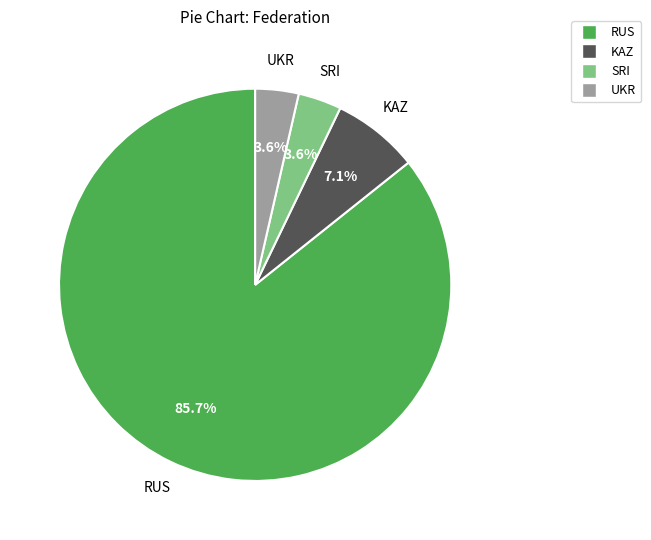

Which slice is the largest?

RUS